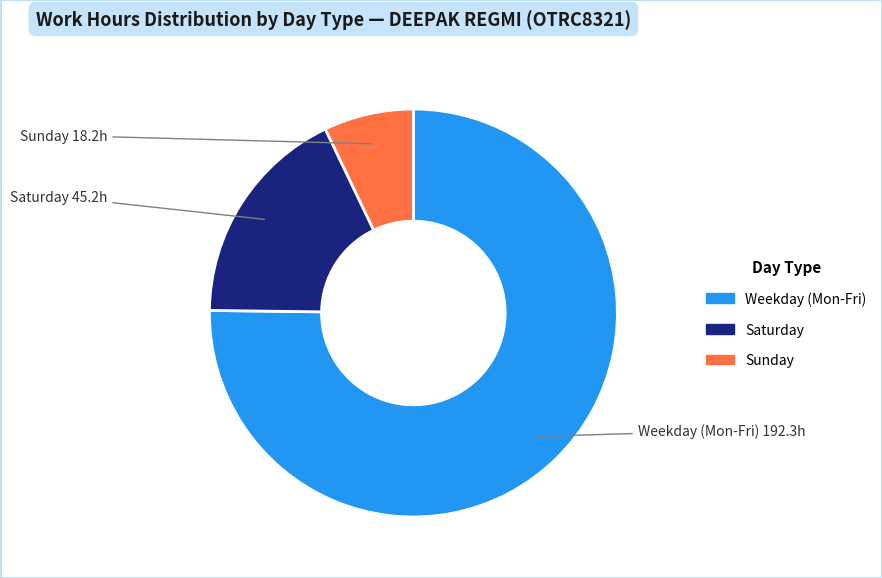

Is there any slice that represents more than half of the pie?

Yes